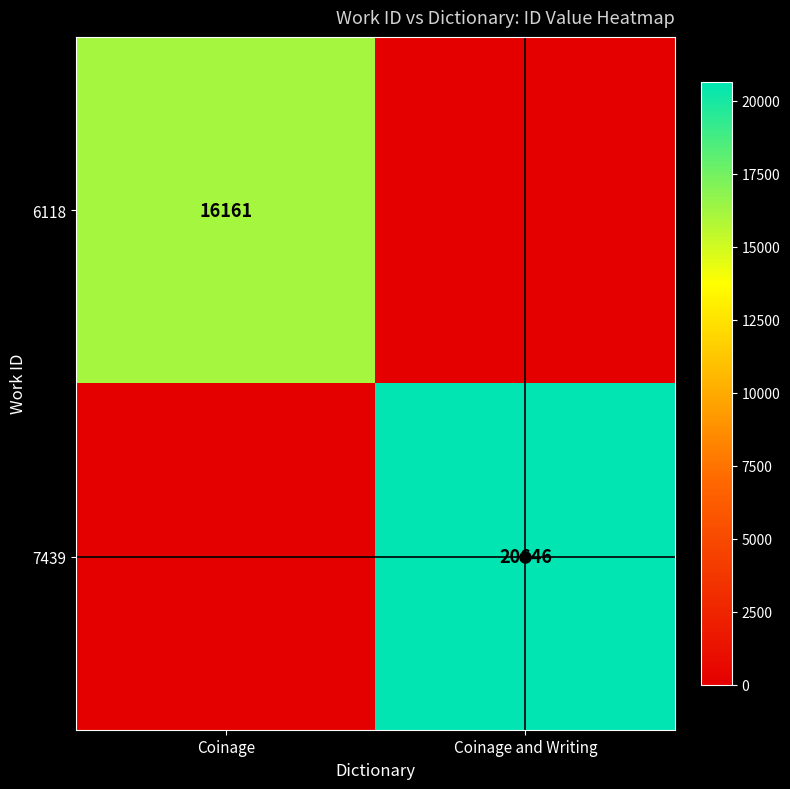

The 6118 series shows 16161 at Coinage. True or false?

True